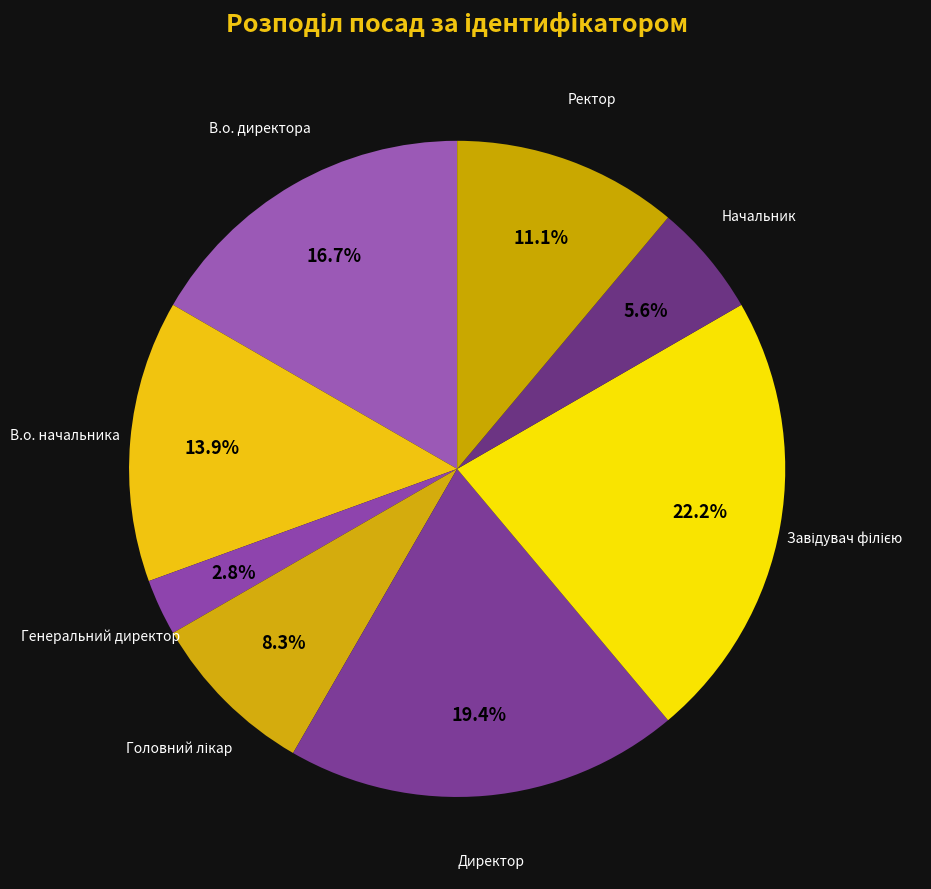

Approximately how many times larger is the value at В.о. начальника compared to Директор?

0.7